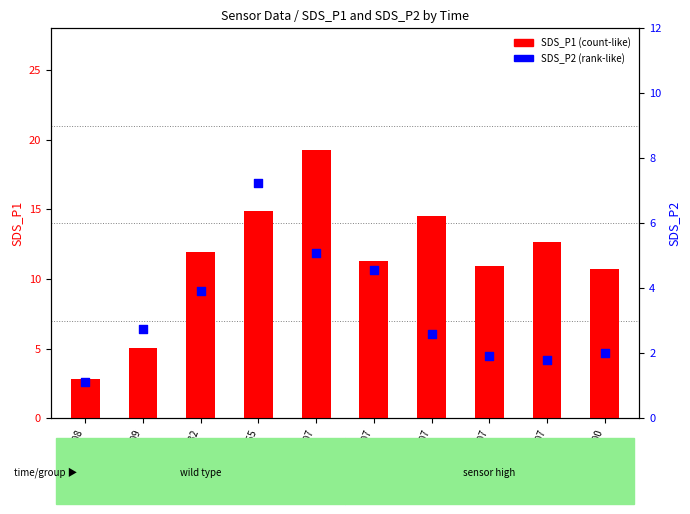

Which series has the largest total across all categories?

SDS_P1